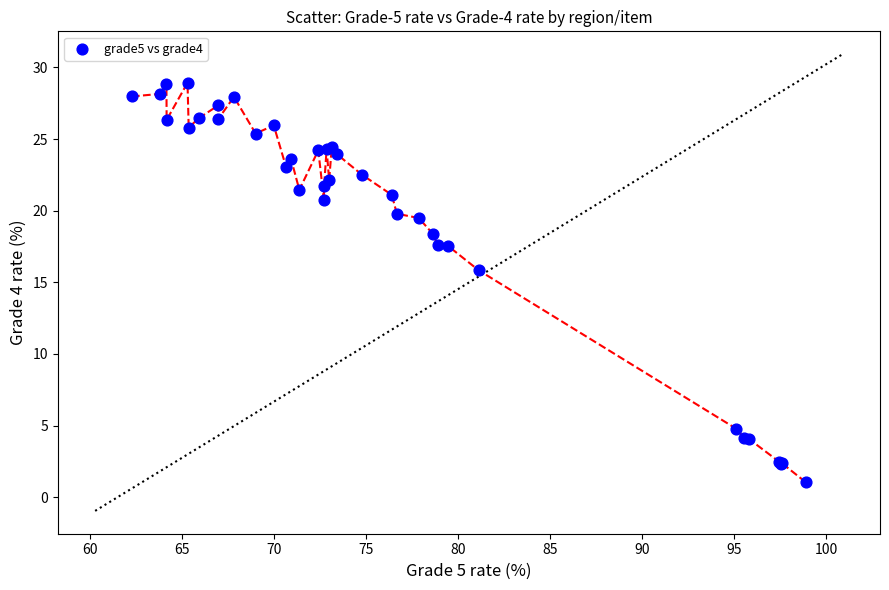

What Y value in the scatter plot is closest to 14?

15.8